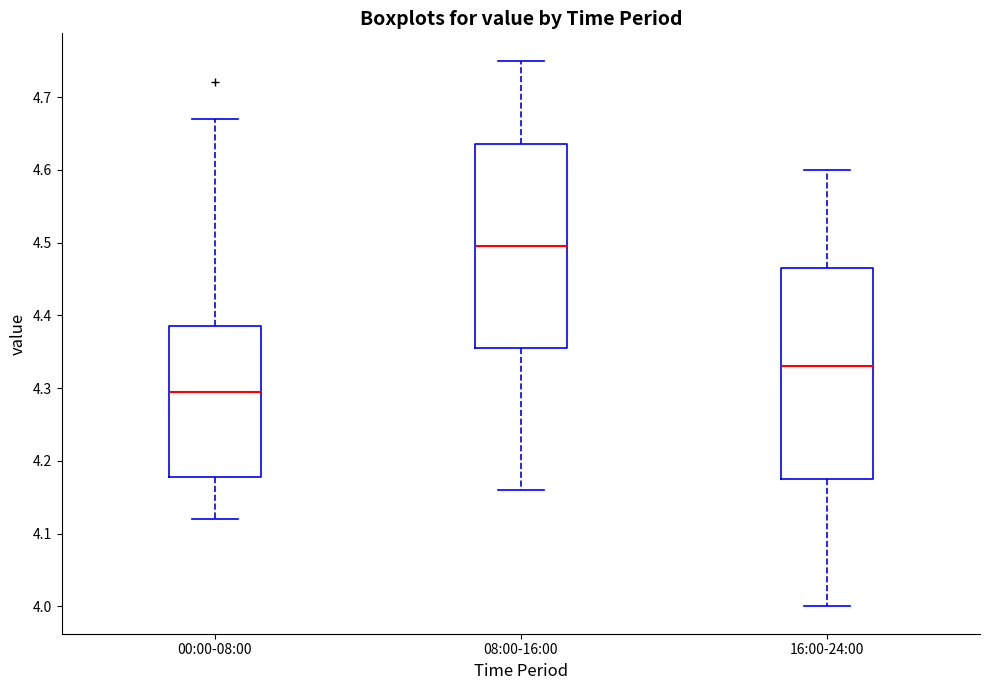

Reading left to right, read every box against the y-axis: the position of its median line, the range the box covers, and the ends of its whiskers. The values are not printed on the chart, so give them approximately, as read against the axis.

00:00-08:00: median 4.30, box 4.18 to 4.39, whiskers 4.12 to 4.67
08:00-16:00: median 4.50, box 4.36 to 4.64, whiskers 4.16 to 4.75
16:00-24:00: median 4.33, box 4.18 to 4.47, whiskers 4.00 to 4.60